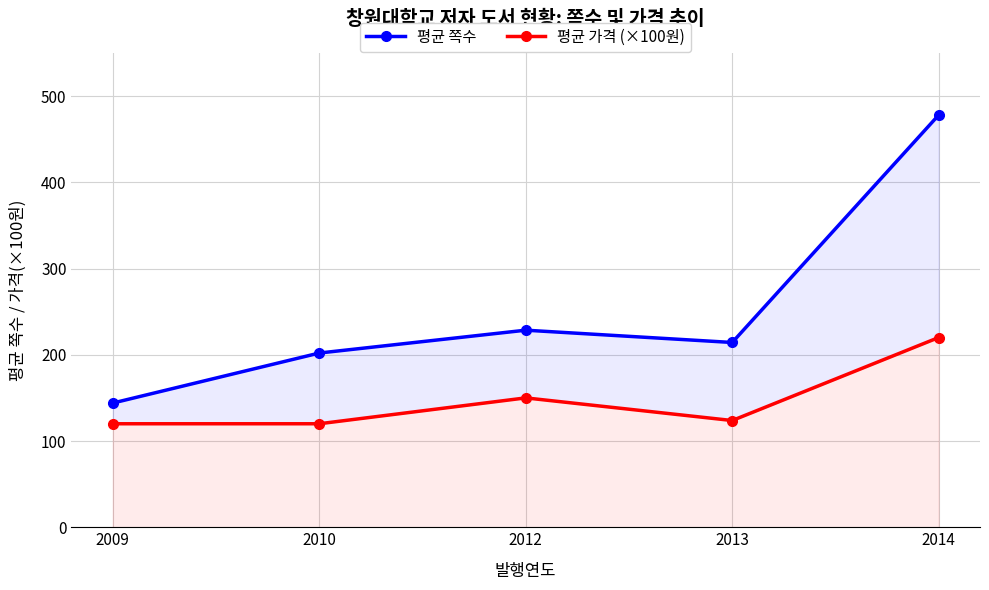

Reading left to right, extract all data points from this chart.

평균 쪽수: 2009=144.0	2010=202.0	2012=228.5	2013=214.2	2014=478.0
평균 가격 (×100원): 2009=120.0	2010=120.0	2012=150.0	2013=123.8	2014=220.0